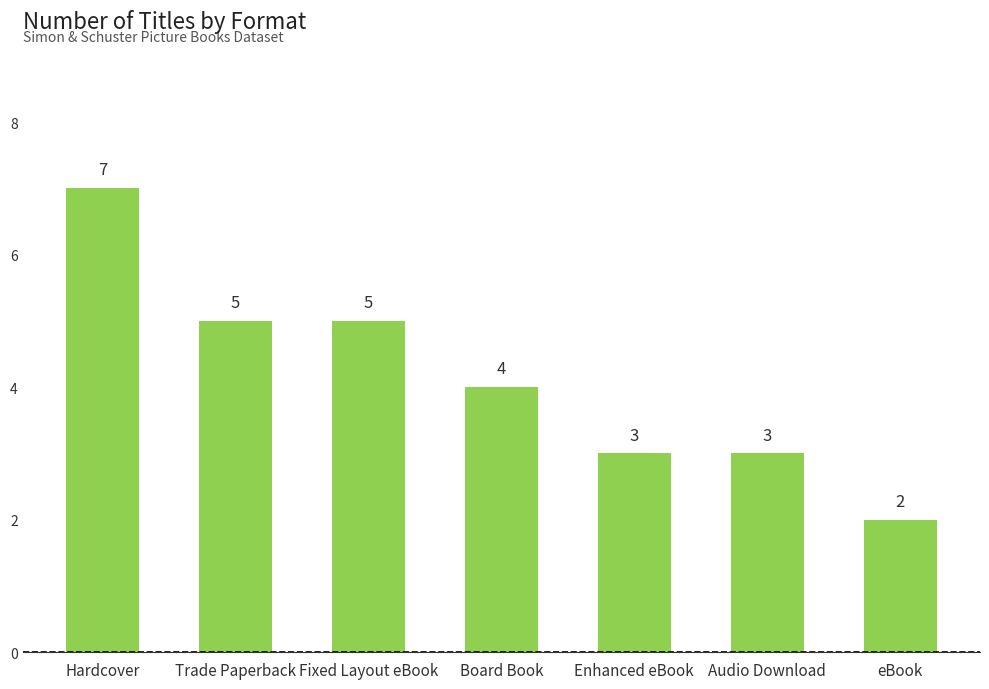

Reading right to left, list all the values displayed in this chart.

eBook=2	Audio Download=3	Enhanced eBook=3	Board Book=4	Fixed Layout eBook=5	Trade Paperback=5	Hardcover=7